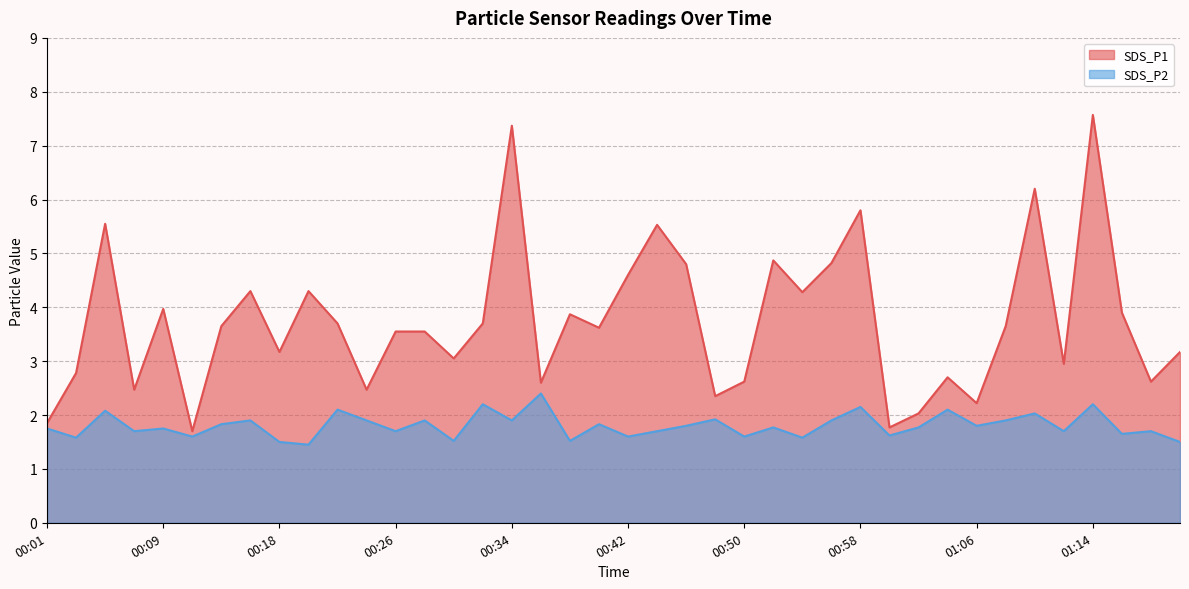

Where is the first local minimum for SDS_P2?

00:03